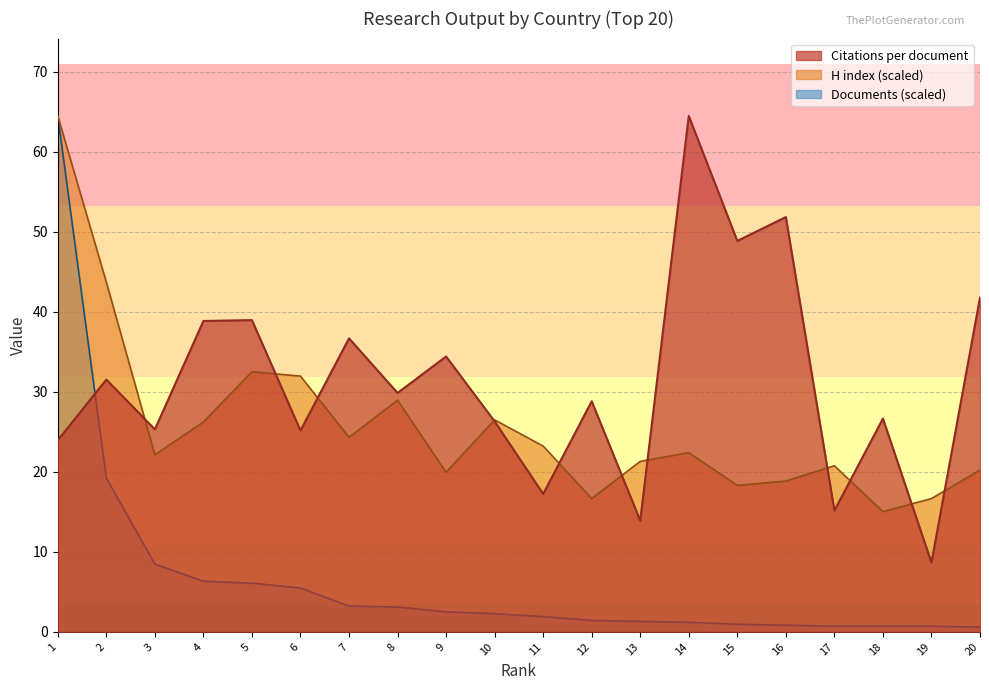

What is the difference between the highest and lowest values at 3?

16.8